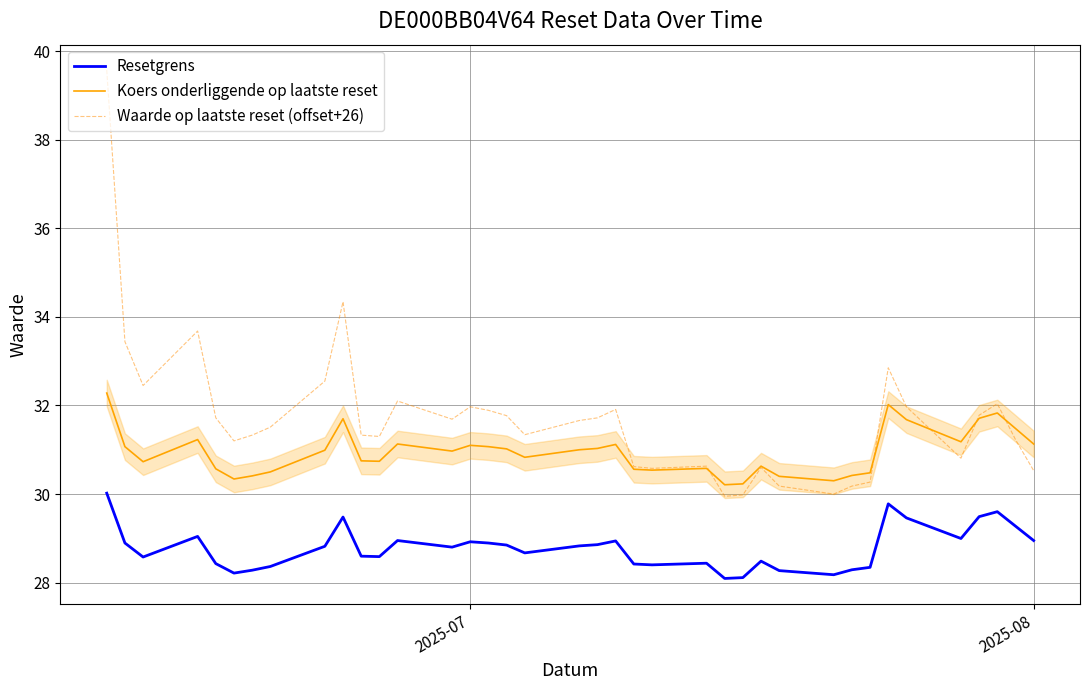

Reading left to right, transcribe all the data shown in this chart.

Resetgrens: 30.0	28.9	28.6	29.0	28.4	28.2	28.3	28.4	28.8	29.5	28.6	28.6	29.0	28.8	28.9	28.9	28.8	28.7	28.8	28.9	28.9	28.4	28.4	28.4	28.1	28.1	28.5	28.3	28.2	28.3	28.3	29.8	29.5	29.0	29.5	29.6	29.3	29.0
Koers onderliggende op laatste reset: 32.3	31.1	30.7	31.2	30.6	30.3	30.4	30.5	31.0	31.7	30.8	30.7	31.1	31.0	31.1	31.1	31.0	30.8	31.0	31.0	31.1	30.6	30.5	30.6	30.2	30.2	30.6	30.4	30.3	30.4	30.5	32.0	31.7	31.2	31.7	31.8	31.5	31.1
Waarde op laatste reset (offset+26): 39.6	33.4	32.5	33.7	31.7	31.2	31.3	31.5	32.5	34.3	31.3	31.3	32.1	31.7	32.0	31.9	31.8	31.3	31.7	31.7	31.9	30.6	30.6	30.6	29.9	30.0	30.6	30.2	30.0	30.2	30.3	32.9	32.0	30.8	31.8	32.0	31.2	30.5